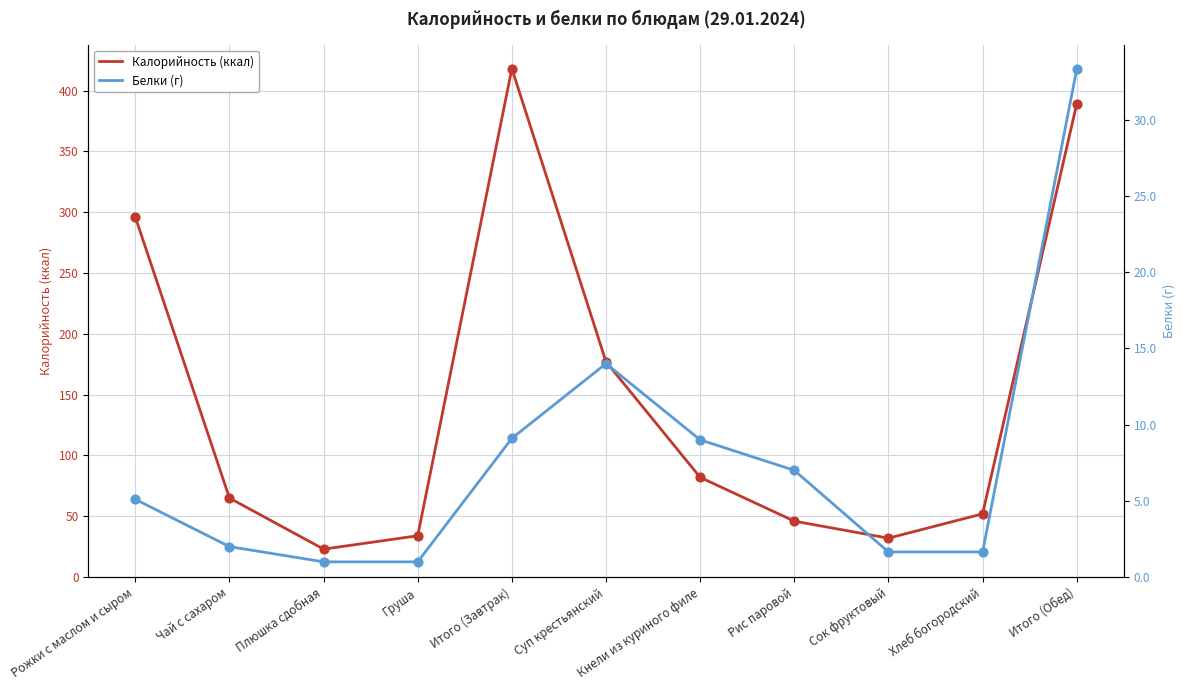

What is the total value across all series at Рис паровой?

53.0